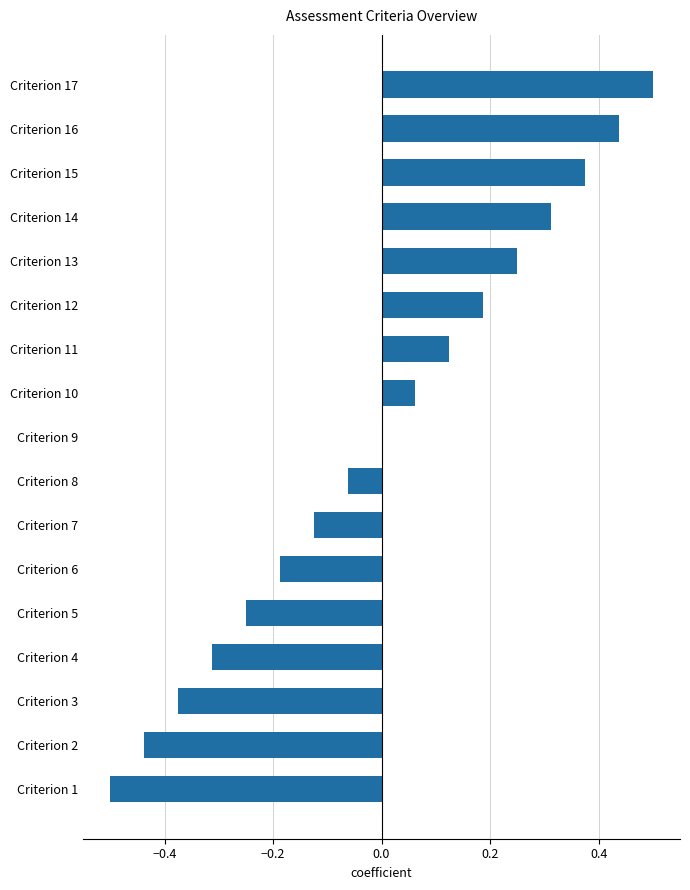

The value at Criterion 13 is 0.4. True or false?

False